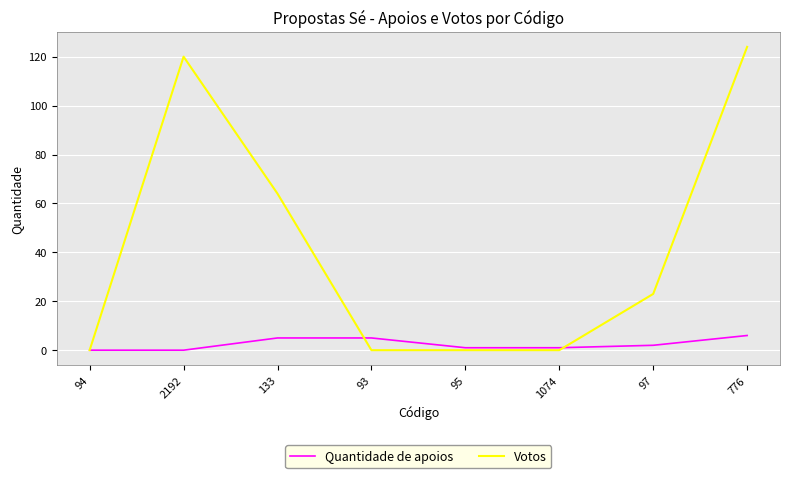

Reading left to right, extract all data points from this chart.

Quantidade de apoios: 94=0	2192=0	133=5	93=5	95=1	1074=1	97=2	776=6
Votos: 94=0	2192=120	133=64	93=0	95=0	1074=0	97=23	776=124